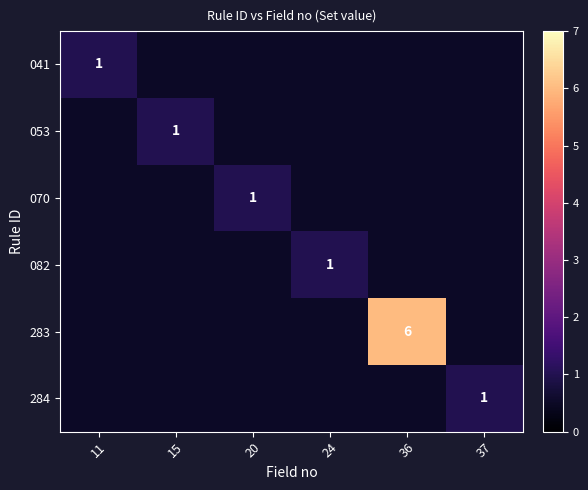

At how many categories does at least one series exceed 3?

1